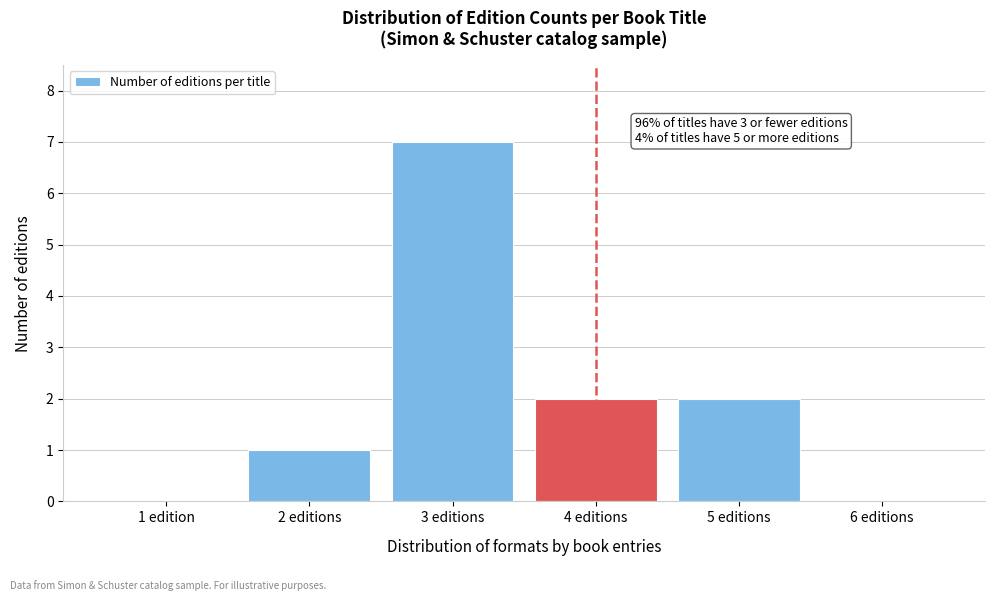

Reading left to right, extract all data points from this chart.

1 edition=0	2 editions=1	3 editions=7	4 editions=2	5 editions=2	6 editions=0